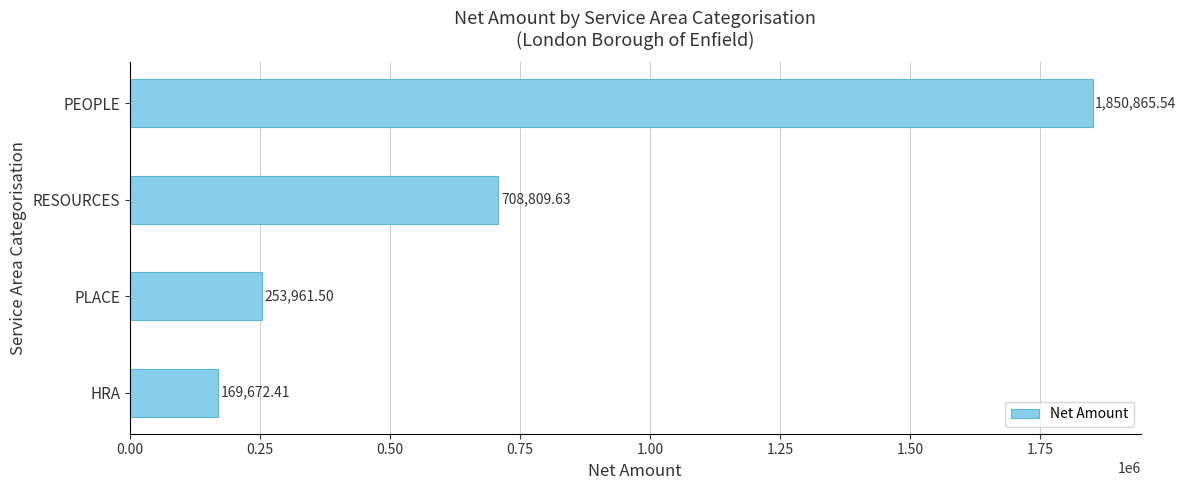

Which label corresponds to the smallest value in the chart?

HRA